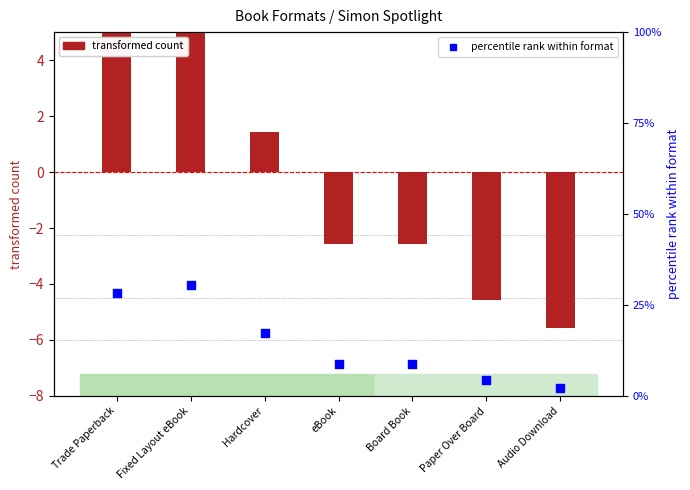

At how many categories does at least one series exceed 0?

7